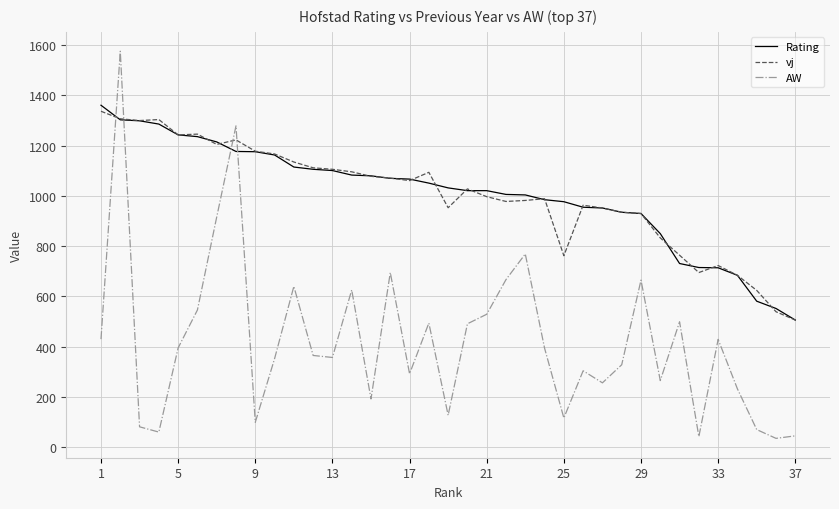

Which series ends up on top after the final intersection of AW and vj?

vj